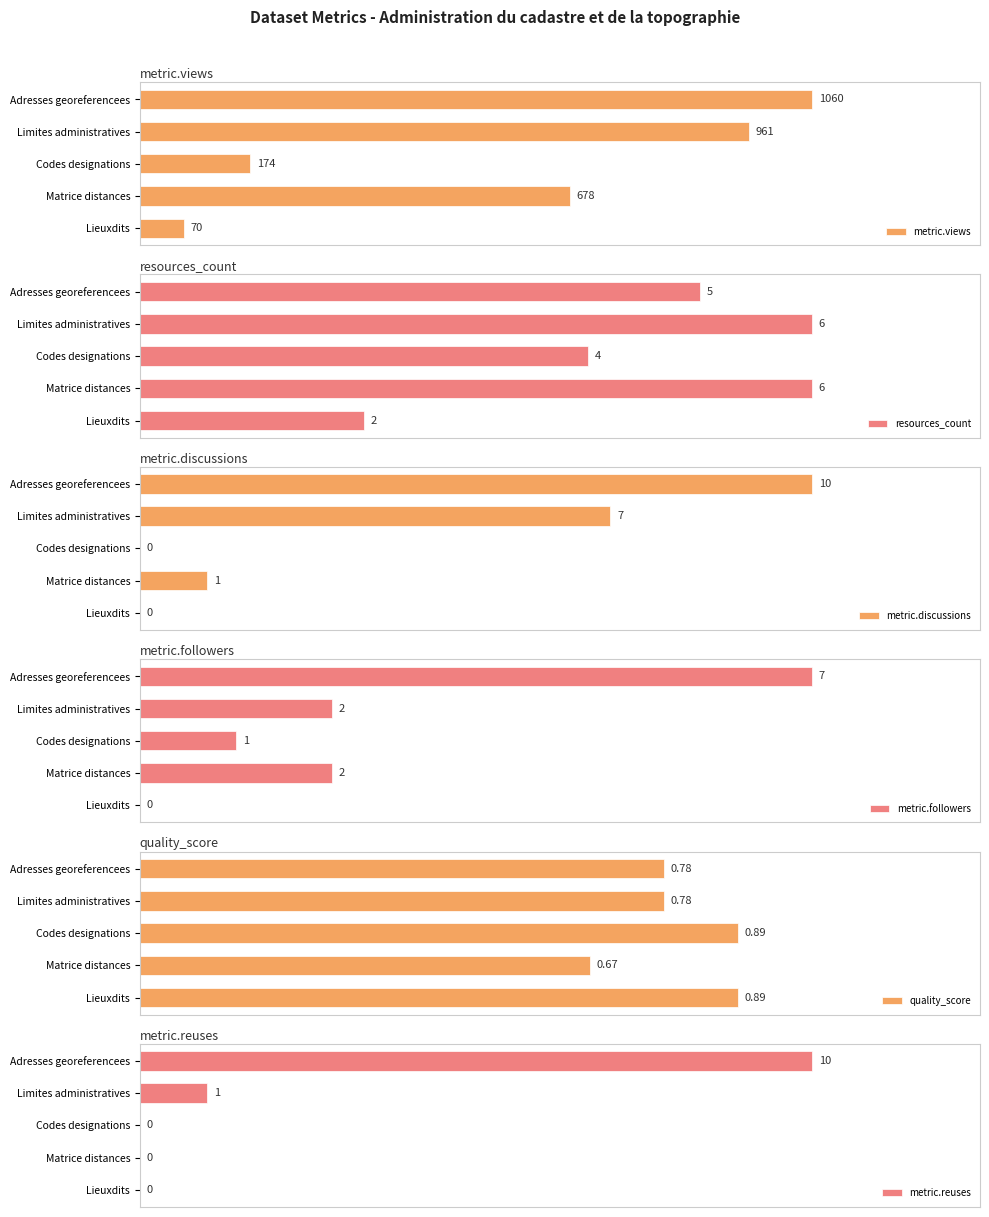

Where is quality_score nearest to the value 0?

Matrice distances